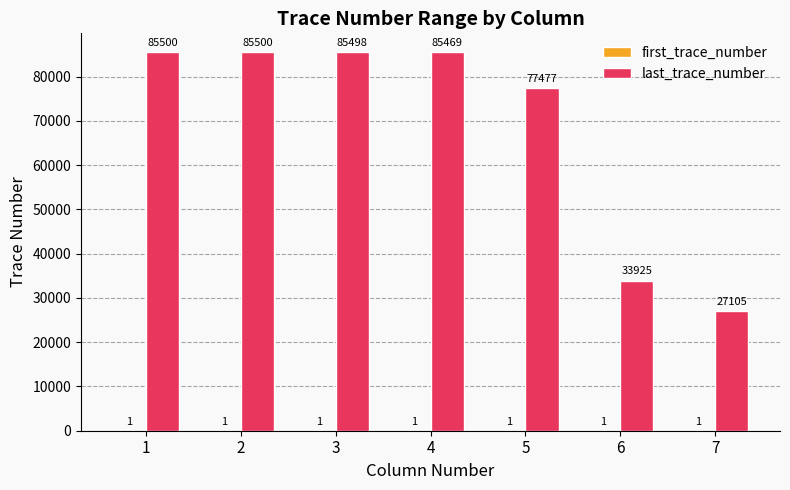

What is the total value across all series at 1?

85501